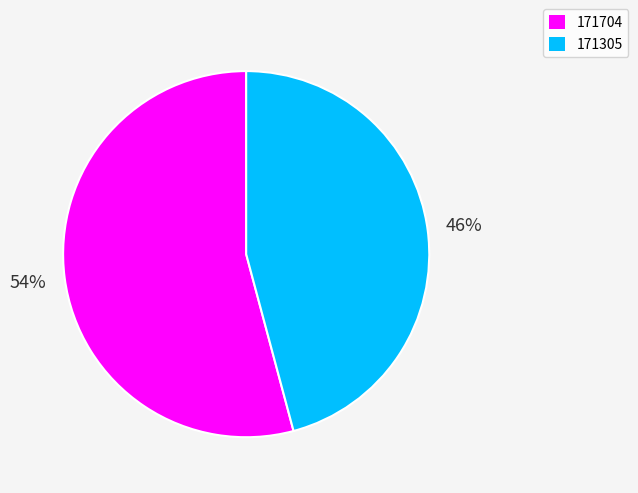

To the nearest percent, what is the combined percentage of 171704 and 171305?

100%